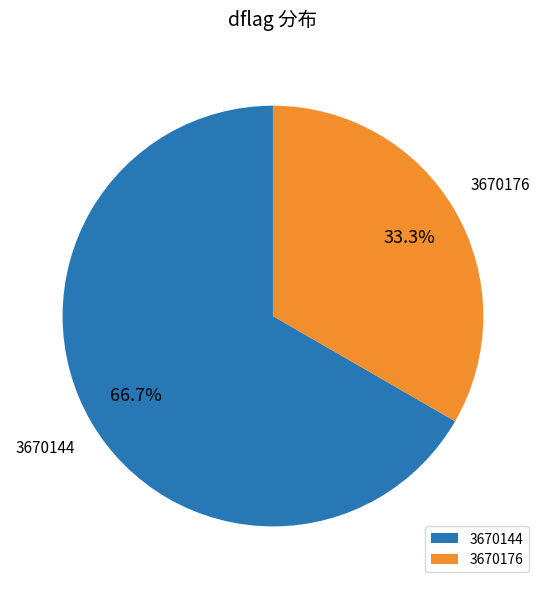

The 3670176 slice represents 33% of the pie. True or false?

True